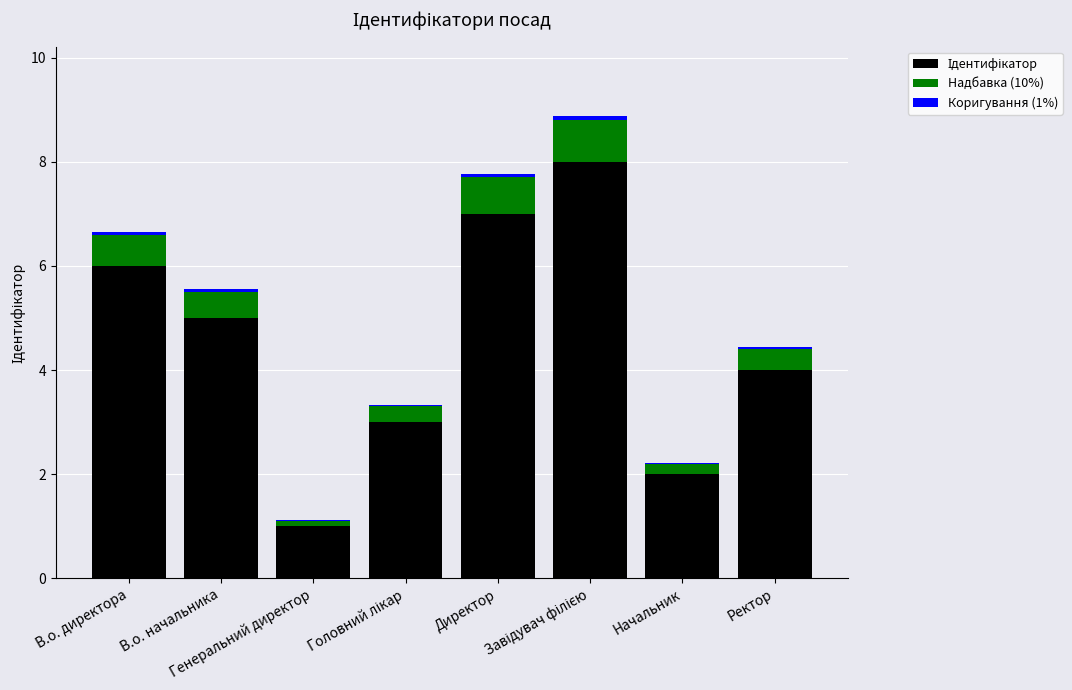

Where does the Ідентифікатор series first go above 5?

В.о. директора